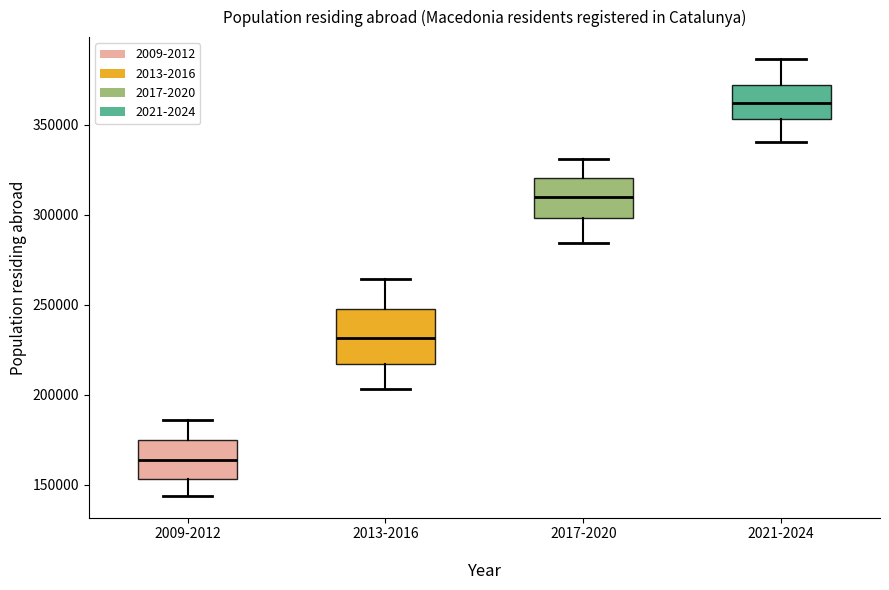

Comparing the boxes themselves (not the whiskers), which one is the tallest?

2013-2016